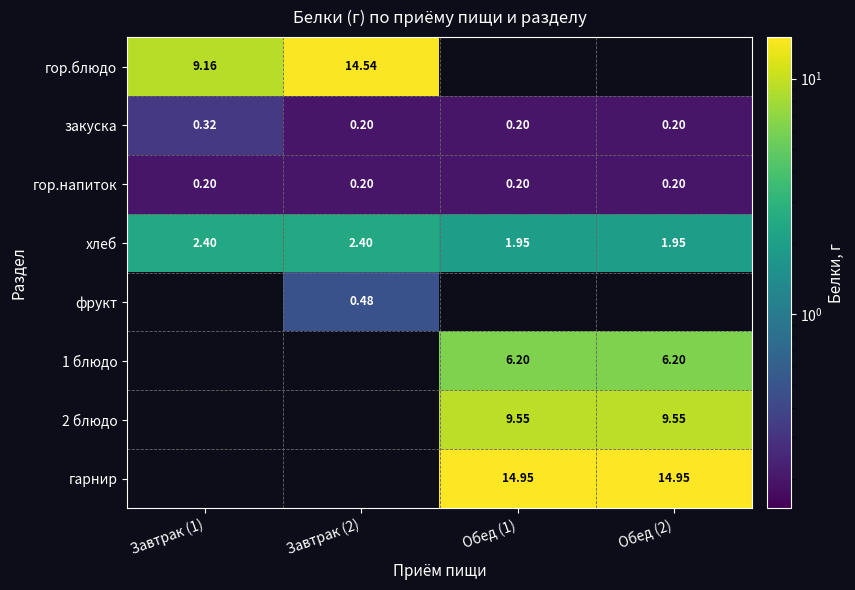

Is it true that закуска equals 0.1 at Обед (2)?

False